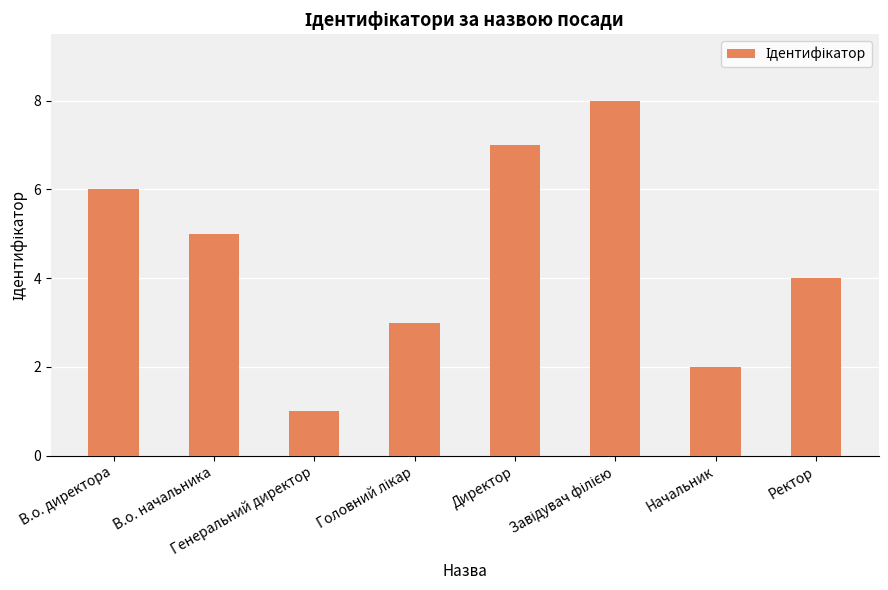

What is the difference between the maximum and minimum values?

7